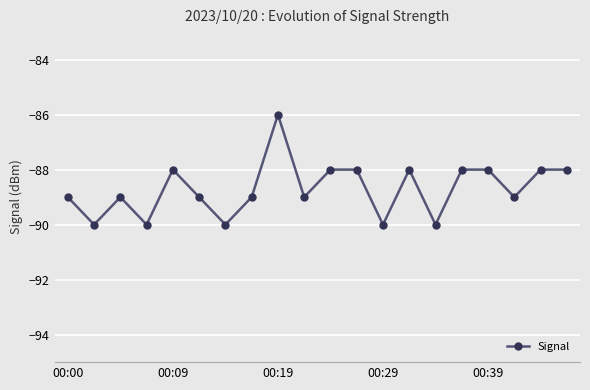

What is the maximum value shown in the chart?

-86